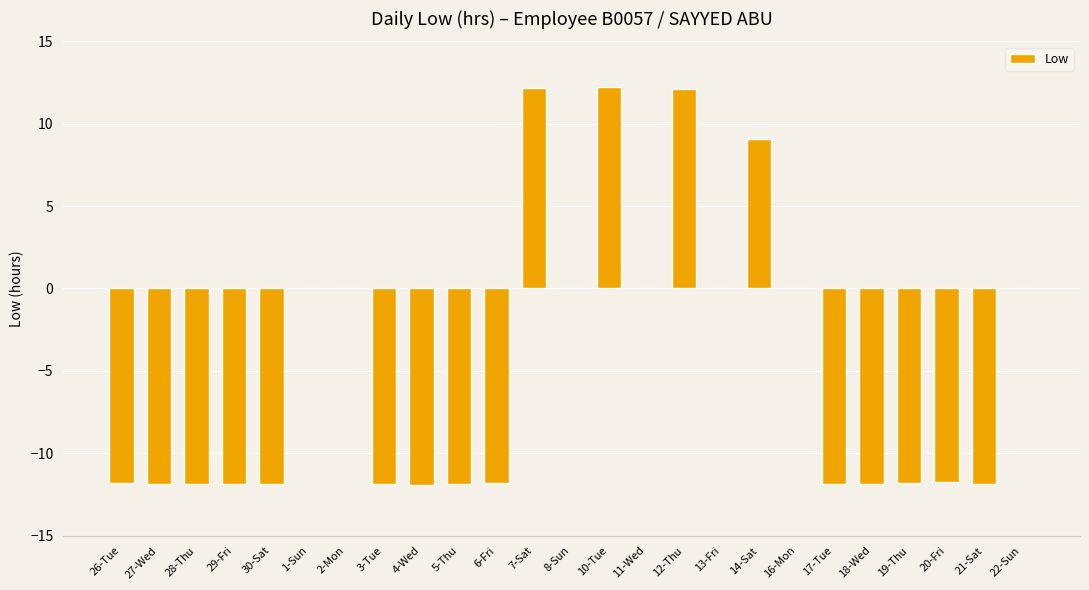

What is the approximate value at 30-Sat?

-11.9